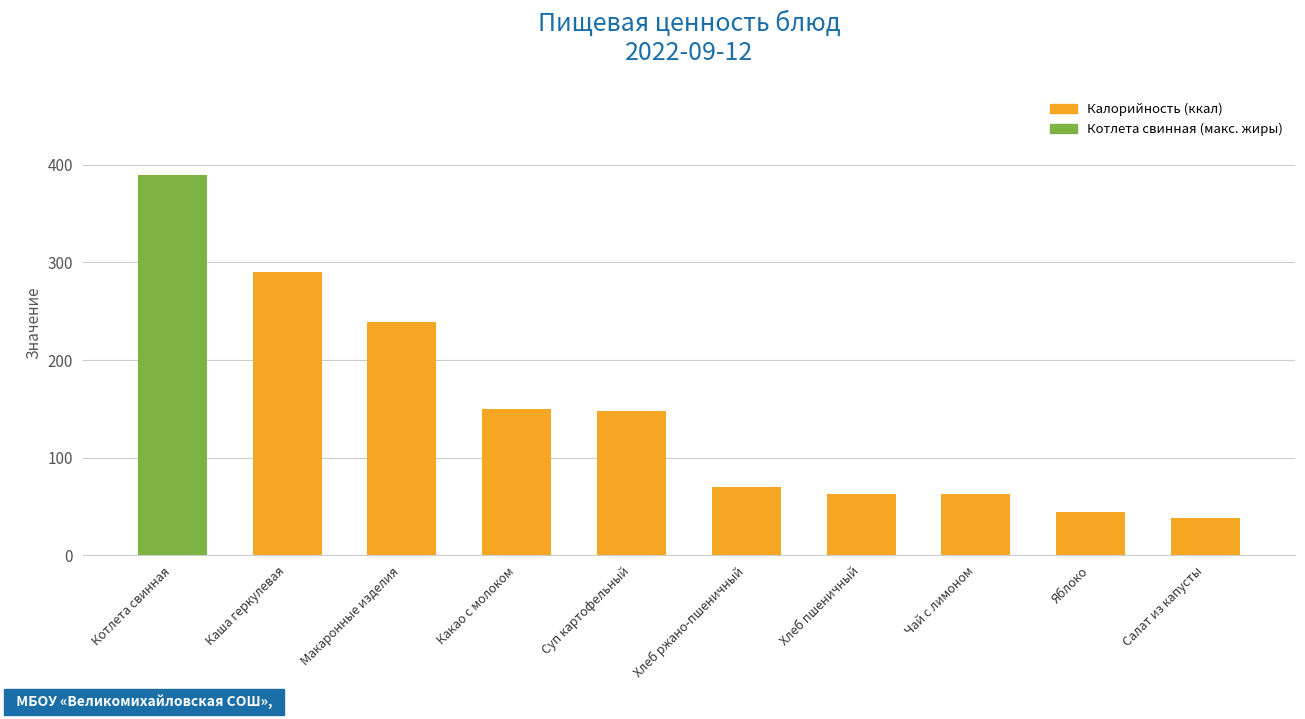

Which category has the highest value across all series?

Котлета свинная